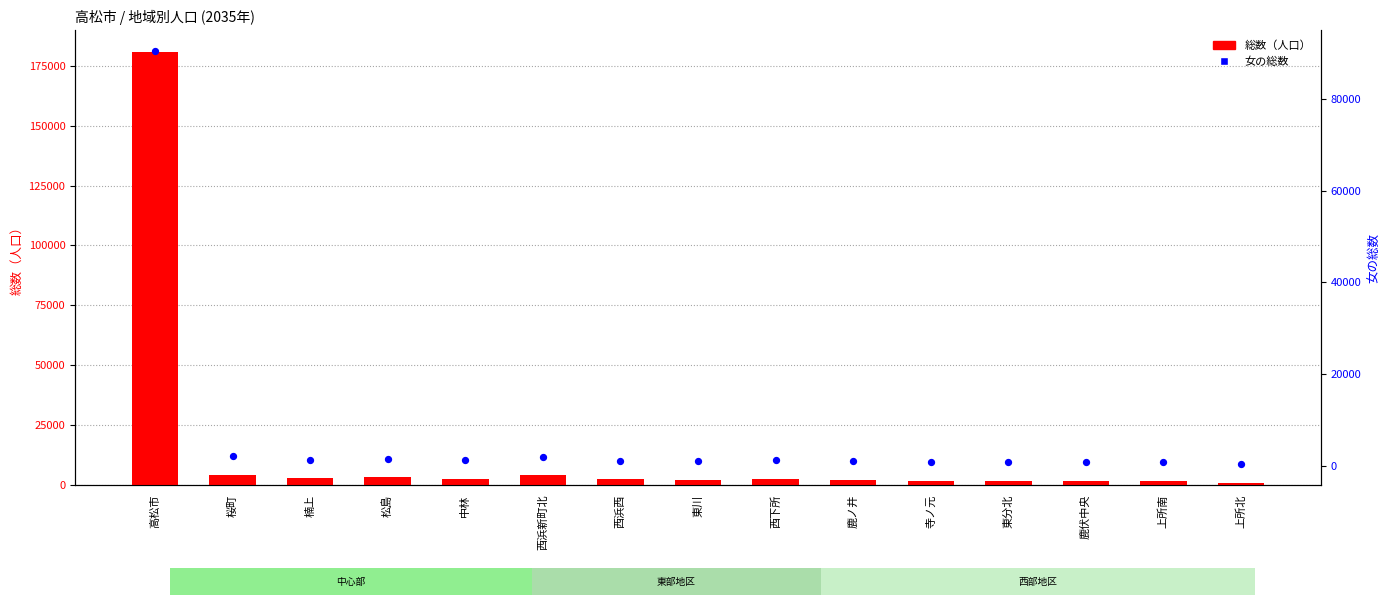

What are all the series names shown in the legend?

総数（人口）, 女の総数